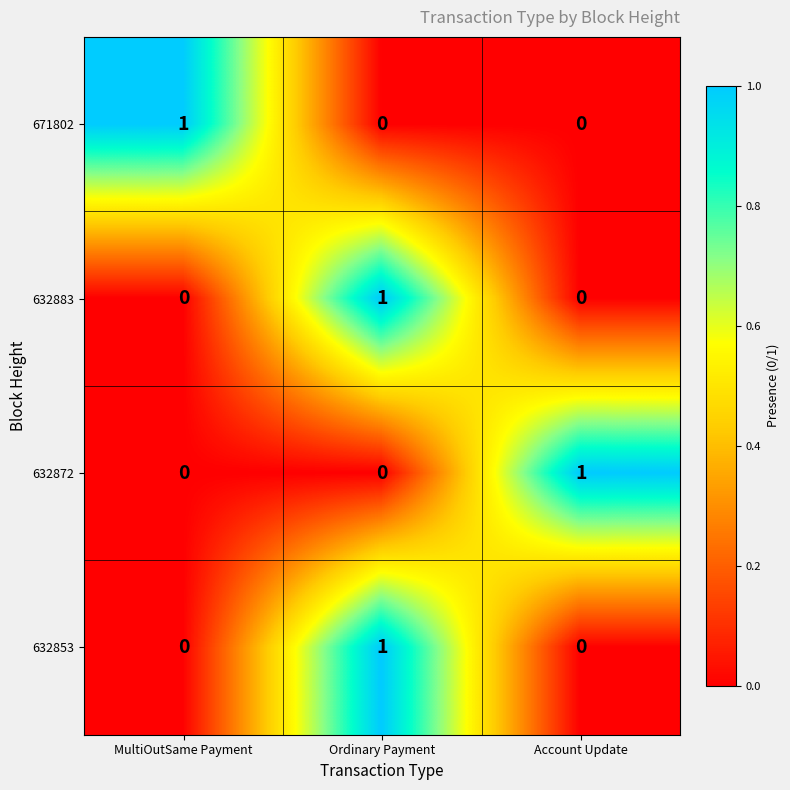

Which category has the highest value in the 632872 series?

Account Update